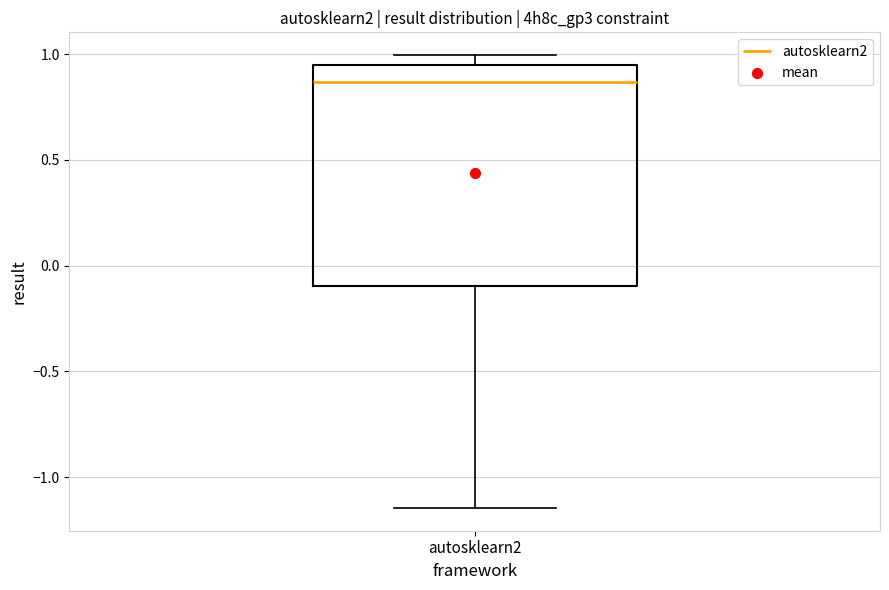

Where does the median line of the box for autosklearn2 sit on the y-axis? The values are not printed on the chart, so give them approximately, as read against the axis.

0.85